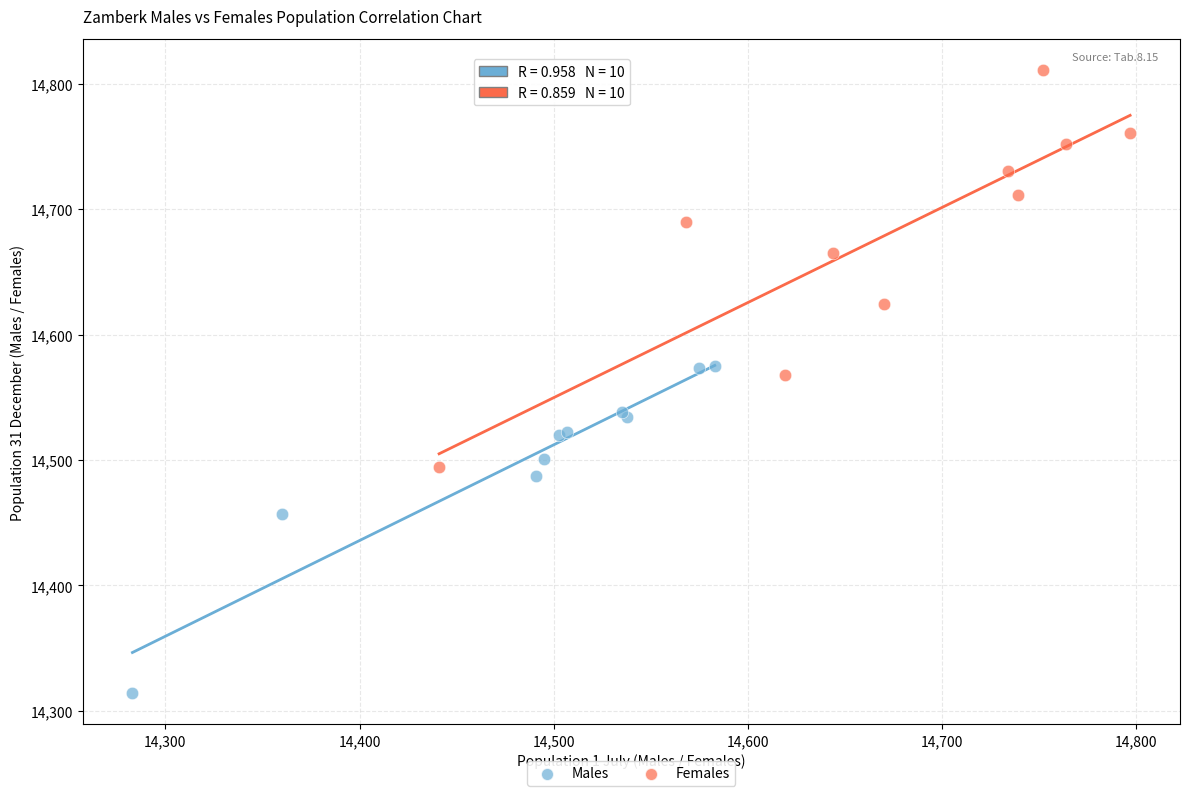

Which series reaches the minimum Y coordinate?

Males